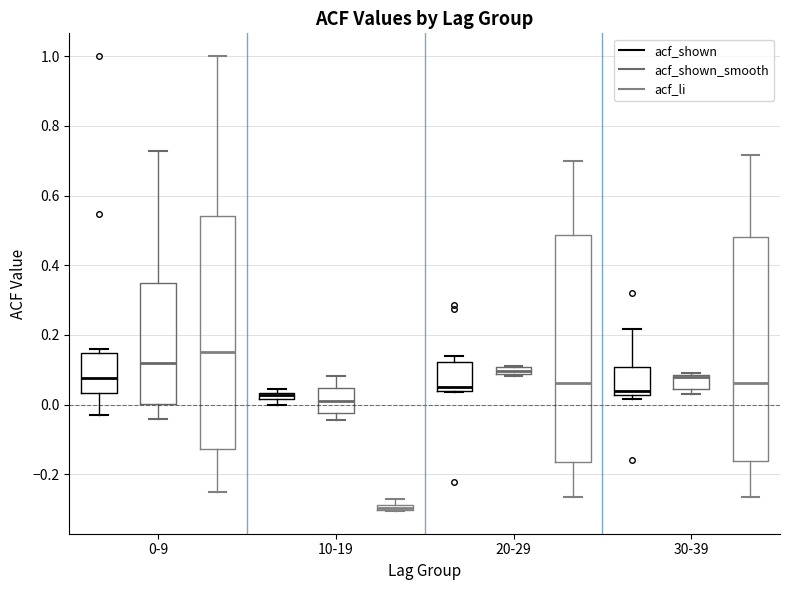

Where is the upper edge of the box for 30-39 (acf_li) on the y-axis? The values are not printed on the chart, so give them approximately, as read against the axis.

0.48